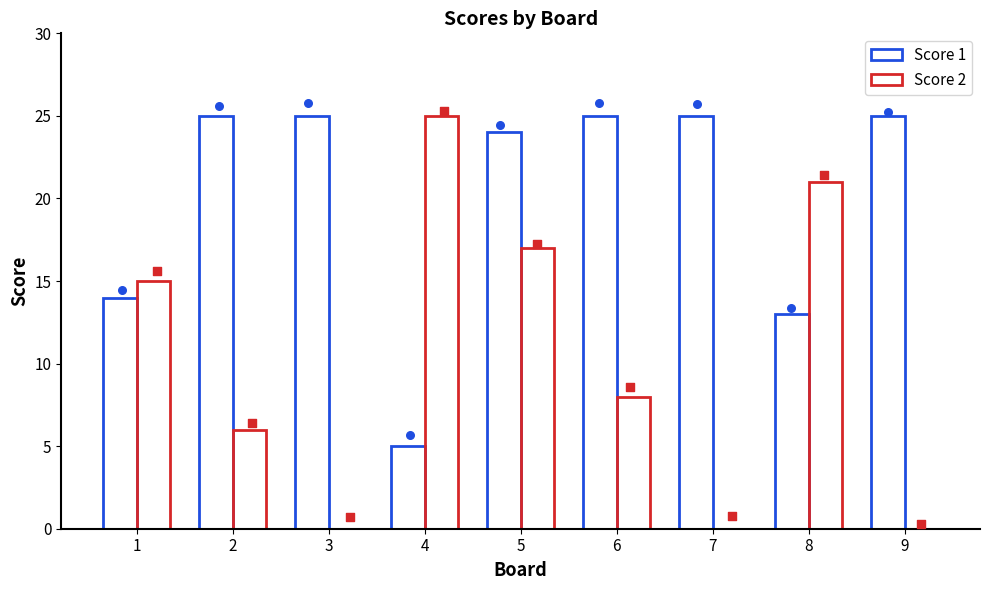

Is the value of Score 1 at 1 greater than the value of Score 2 at 2?

Yes